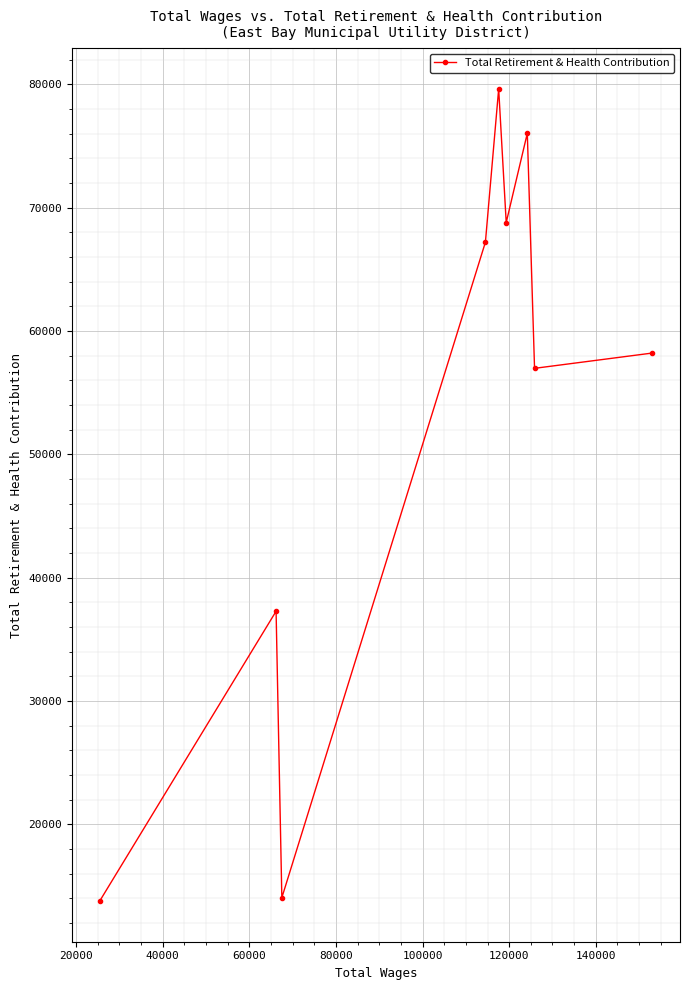

What is the minimum value shown in the chart?

13762